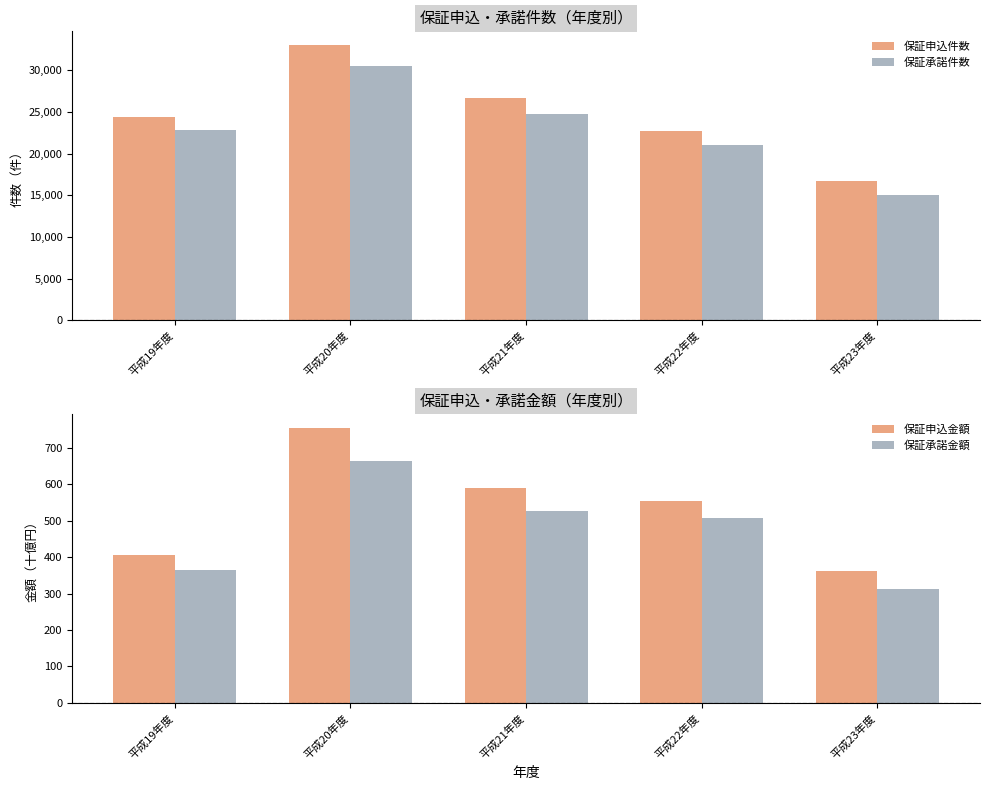

What is the highest value of the 保証申込件数 series?

33032